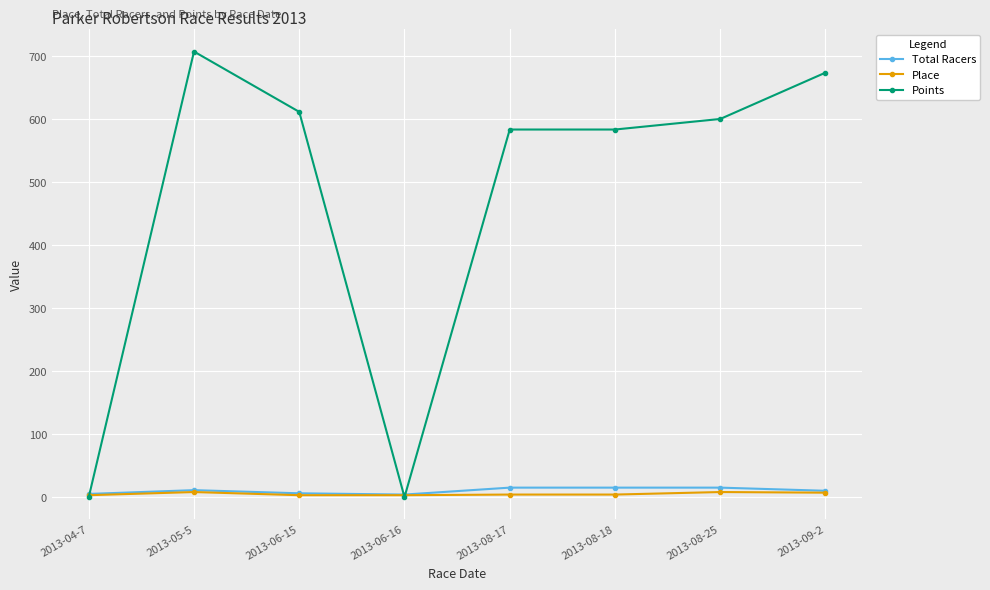

Which series has the widest spread of values?

Points